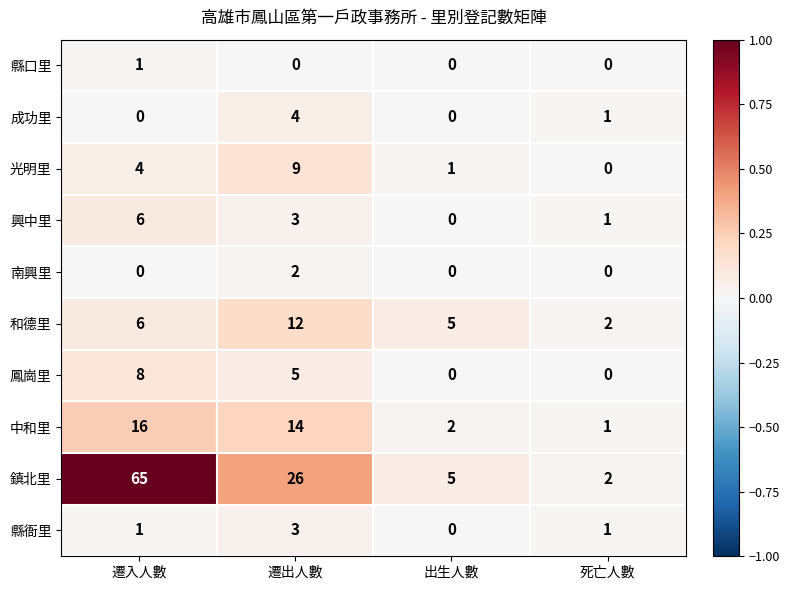

Which series has the widest spread of values?

鎮北里